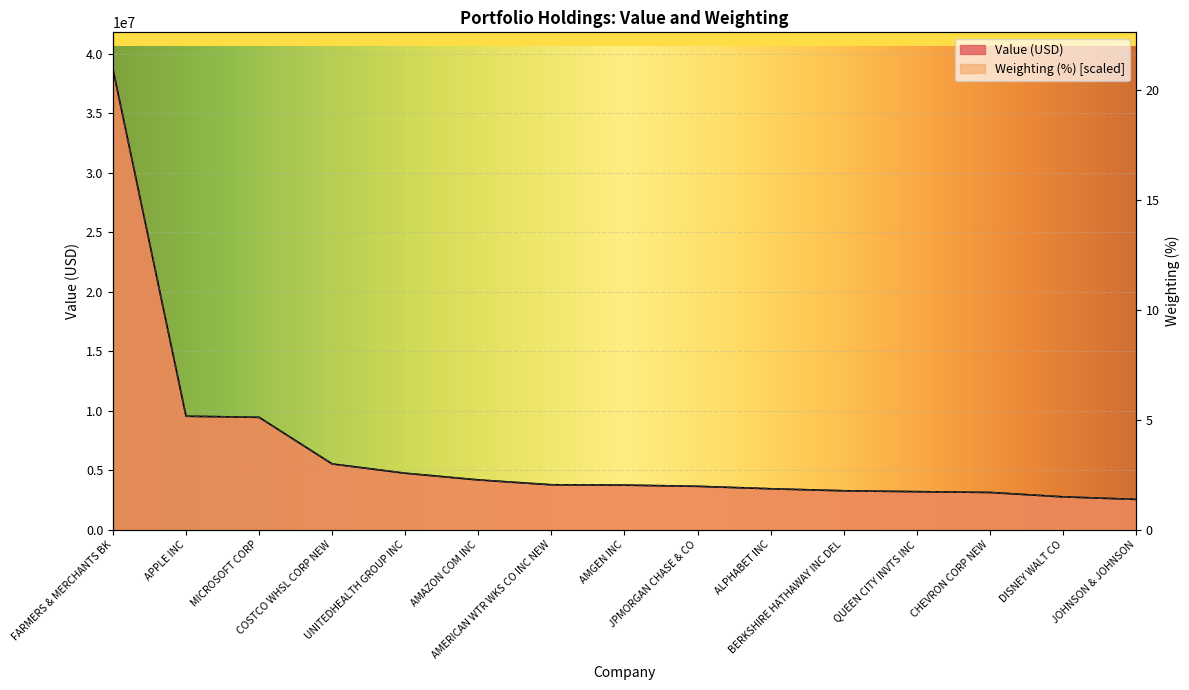

True or false: Value (USD) has more than 2 points higher than both neighbors.

False